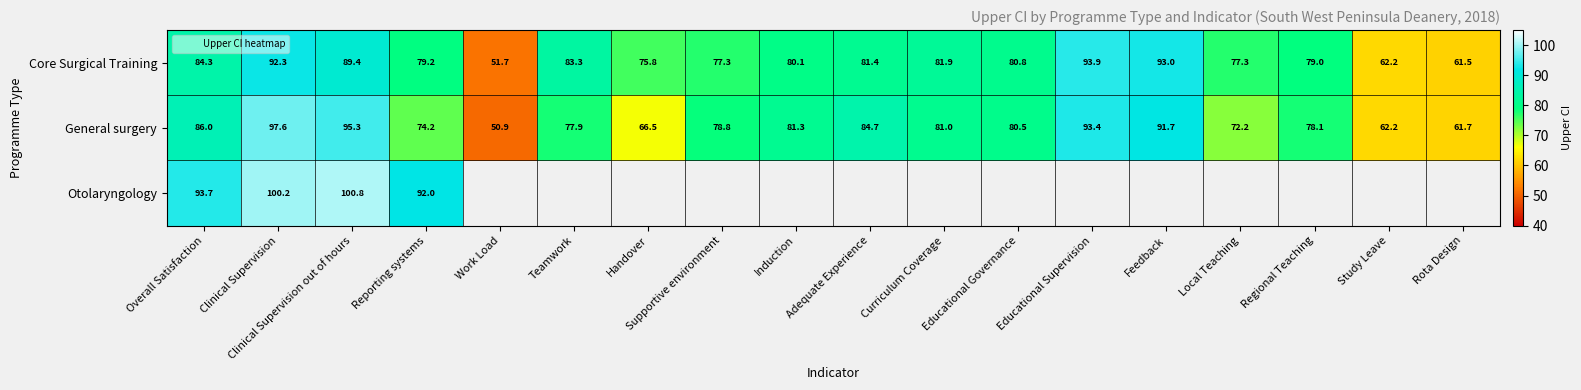

Which series has the widest spread of values?

General surgery